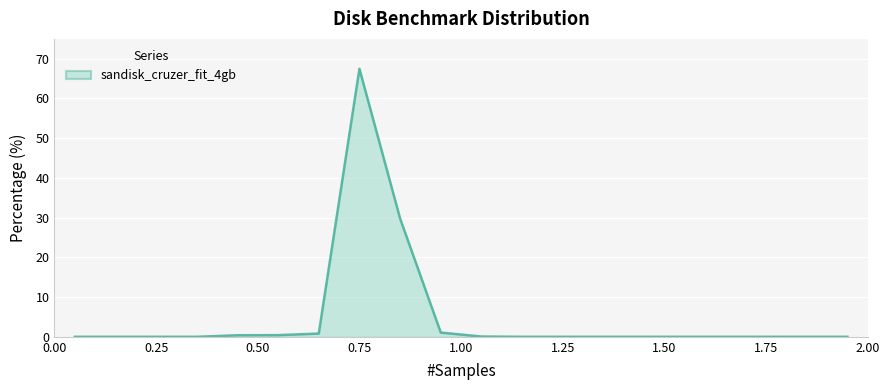

What is the greatest value displayed?

67.5